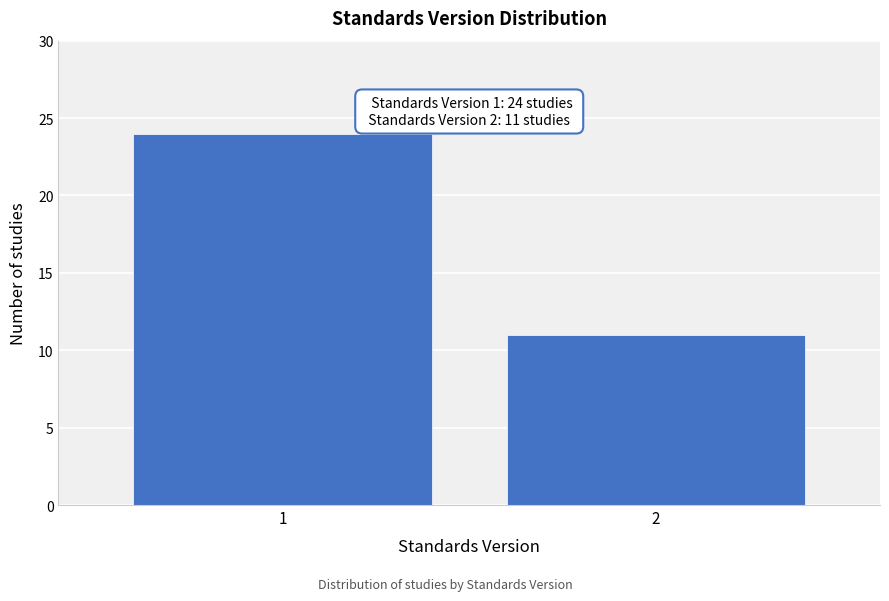

Reading right to left, what are all the values shown in this chart?

11	24